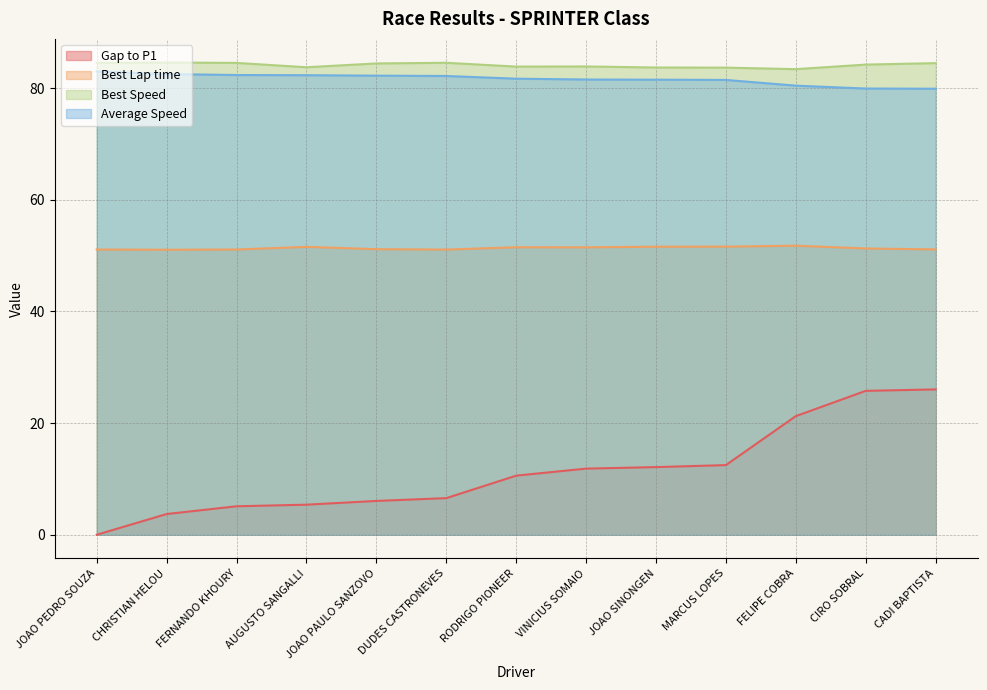

What is the difference between the second highest and minimum values in the Best Lap time series?

0.6